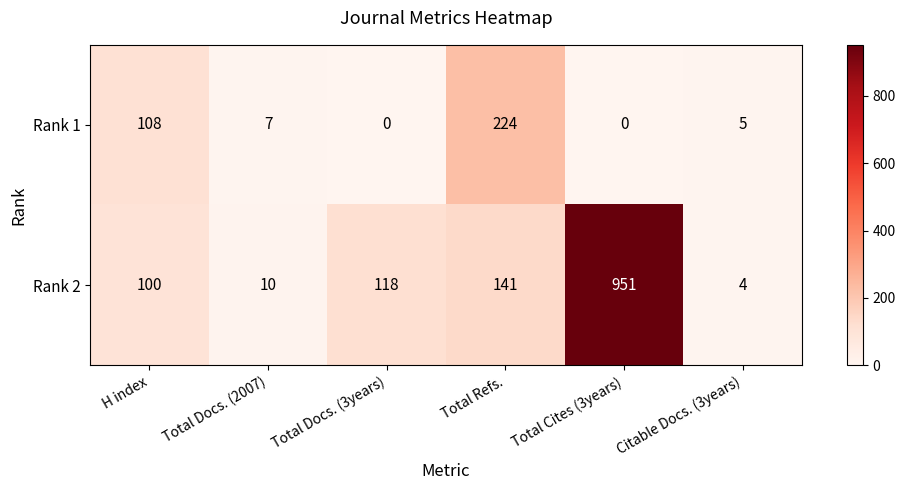

Reading left to right, transcribe all the data shown in this chart.

Rank 1: 108	7	0	224	0	5
Rank 2: 100	10	118	141	951	4